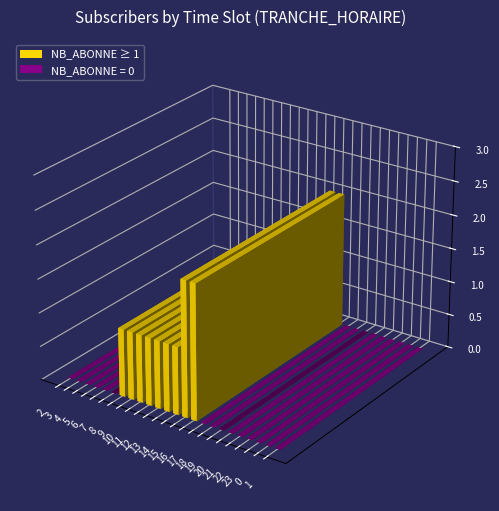

The value at 21 is 1. True or false?

False